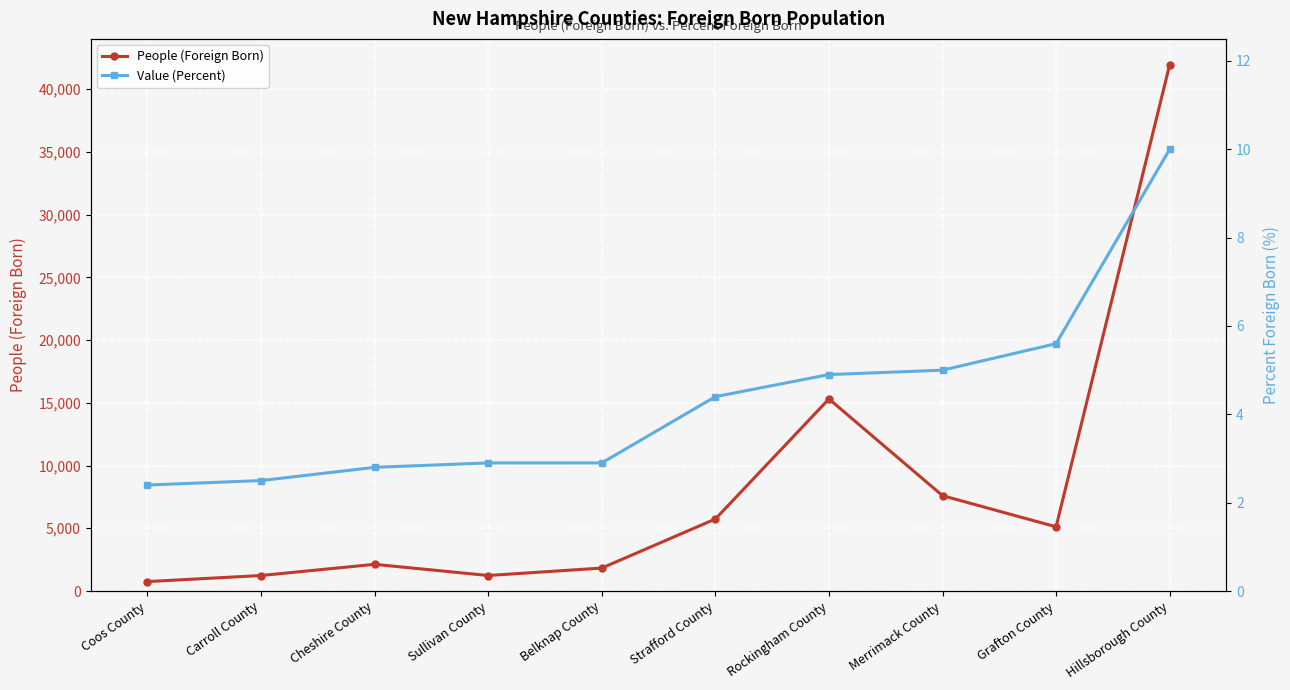

What is the spread (max minus min) of values at Hillsborough County?

41940.0